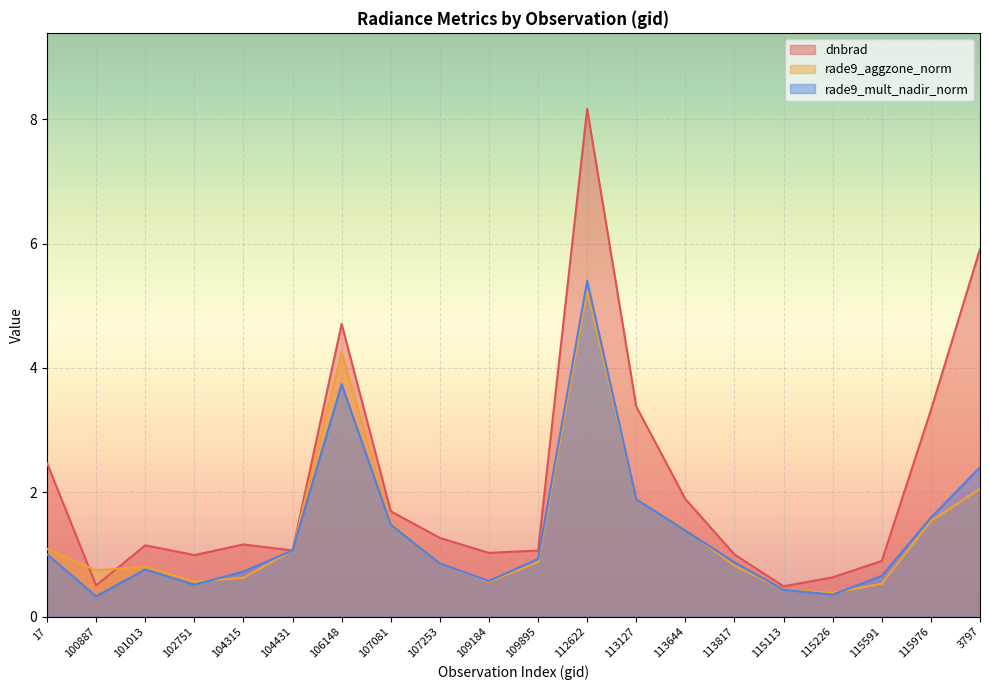

How many categories are shown in the chart?

20